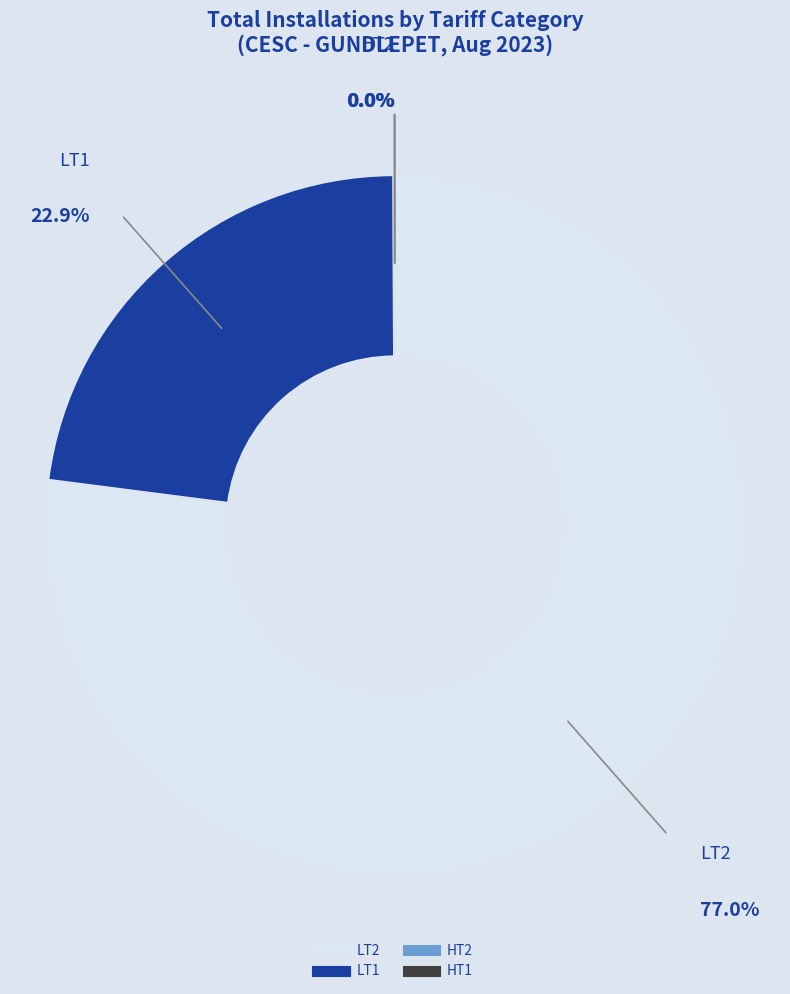

Does any single category account for the majority?

Yes